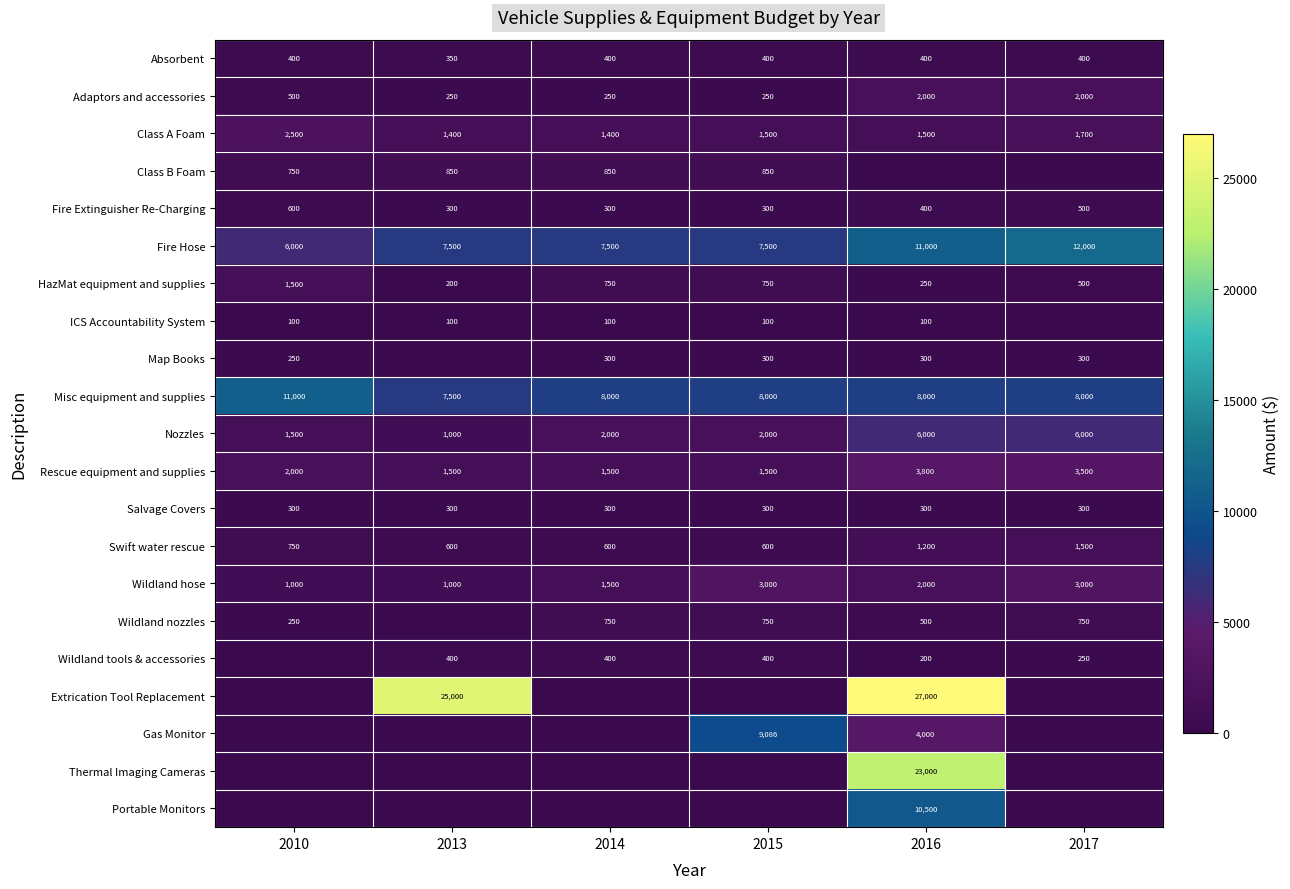

Is the value of HazMat equipment and supplies at 2013 greater than the value of Swift water rescue at 2013?

No